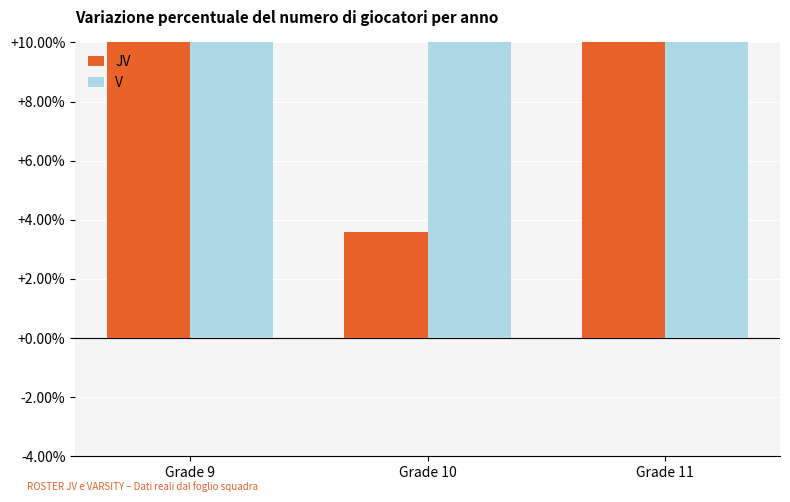

True or false: V has a value of 10.7 at Grade 9.

True